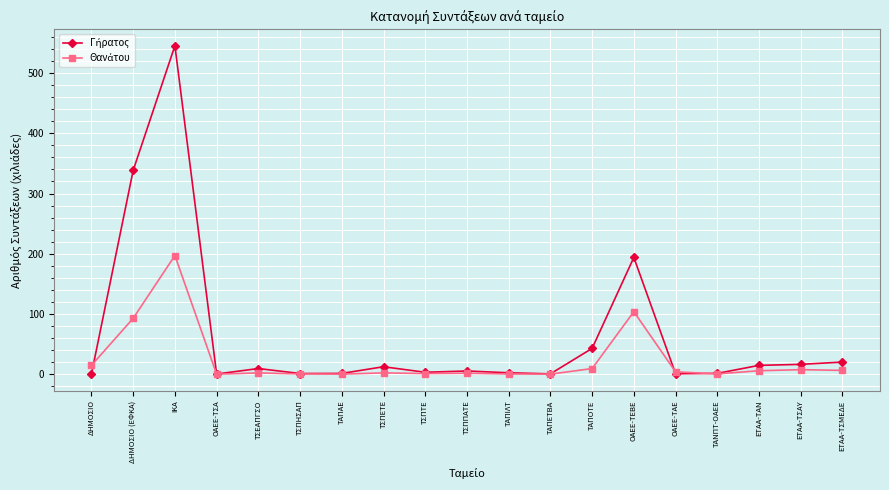

What is the label of the 9th point from the left?

ΤΣΠΤΕ